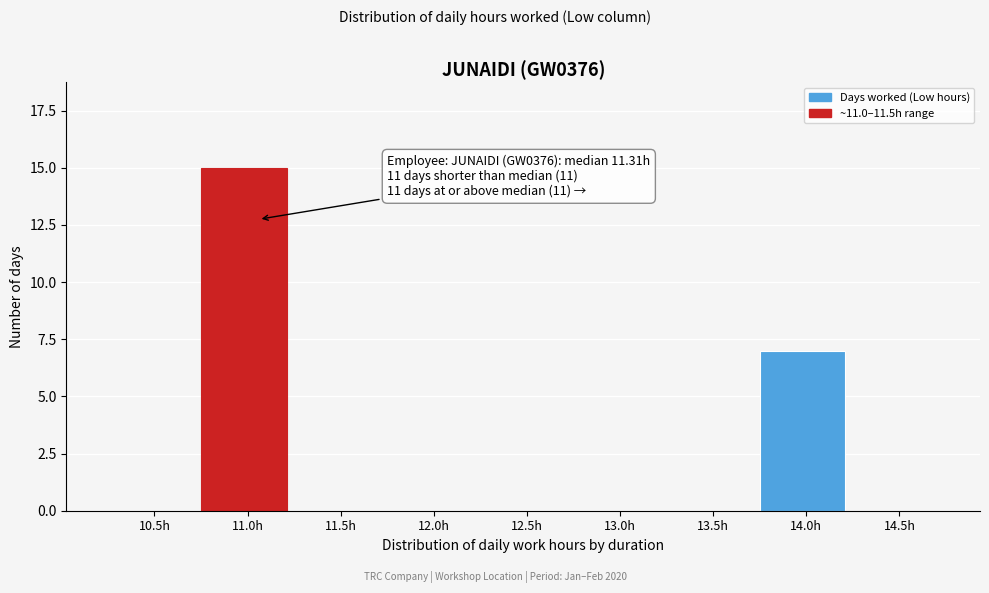

Reading left to right, what are all the values shown in this chart?

10.5h=0	11.0h=15	11.5h=0	12.0h=0	12.5h=0	13.0h=0	13.5h=0	14.0h=7	14.5h=0